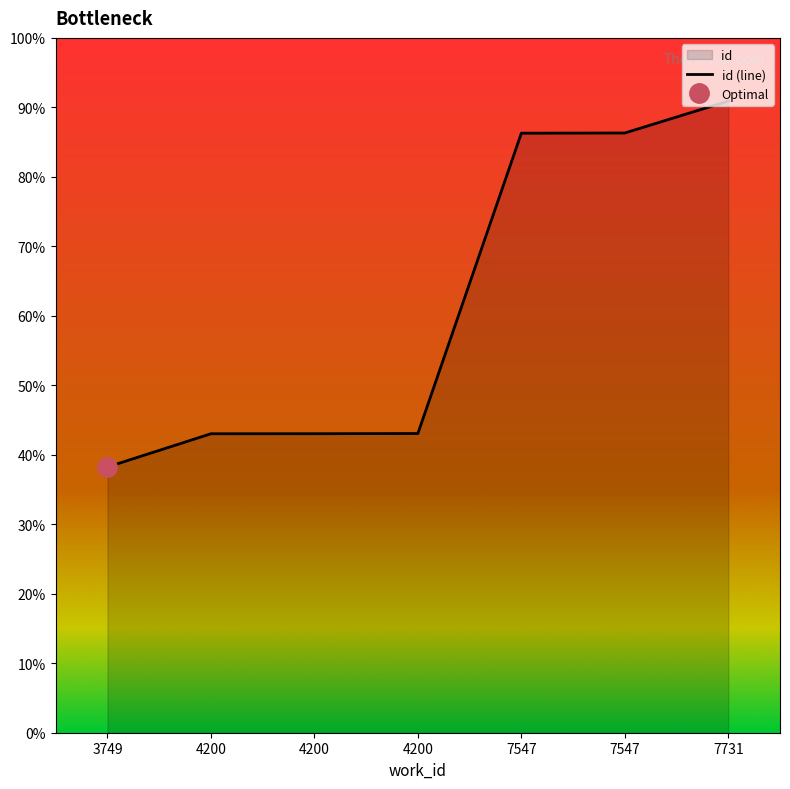

List the labels in order of value, largest first.

7731, 7547, 7547, 4200, 4200, 4200, 3749